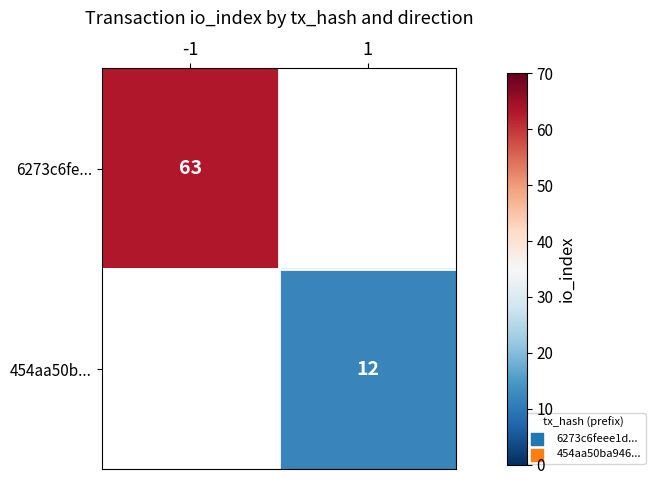

What is the smallest value displayed?

12.0